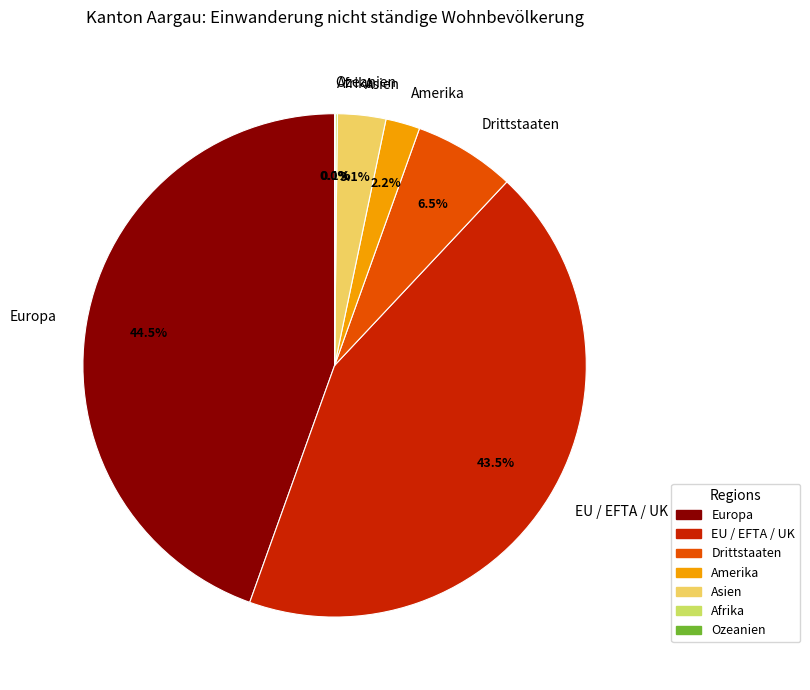

Does Drittstaaten account for over 50% of the chart?

No